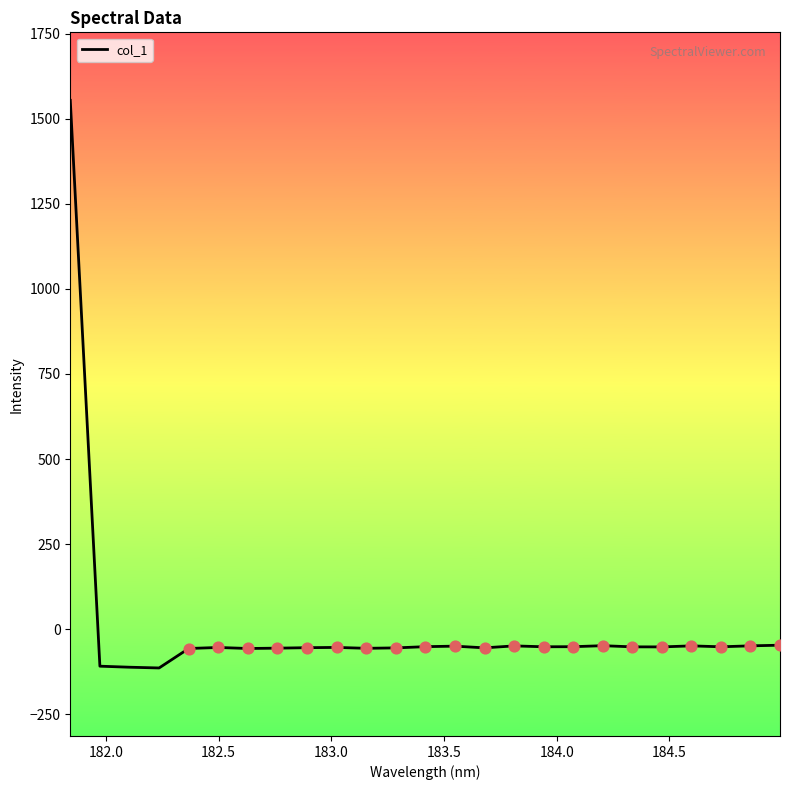

What is the minimum value shown in the chart?

-114.5